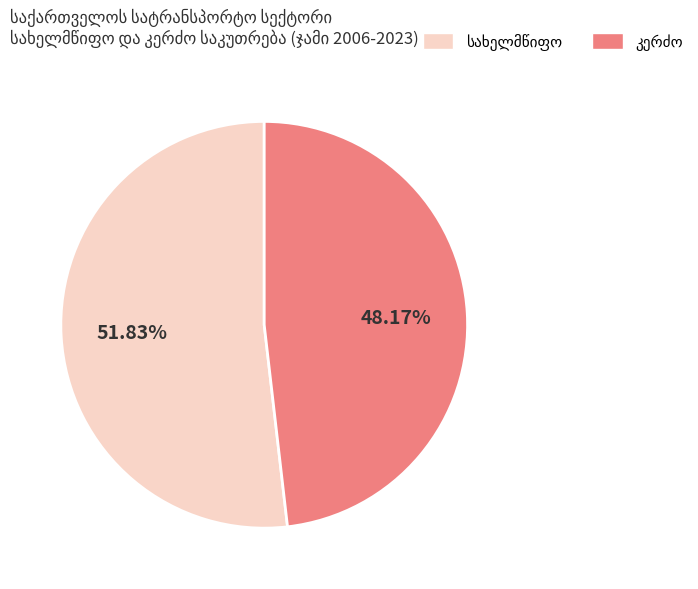

Is there a majority slice in this chart?

Yes